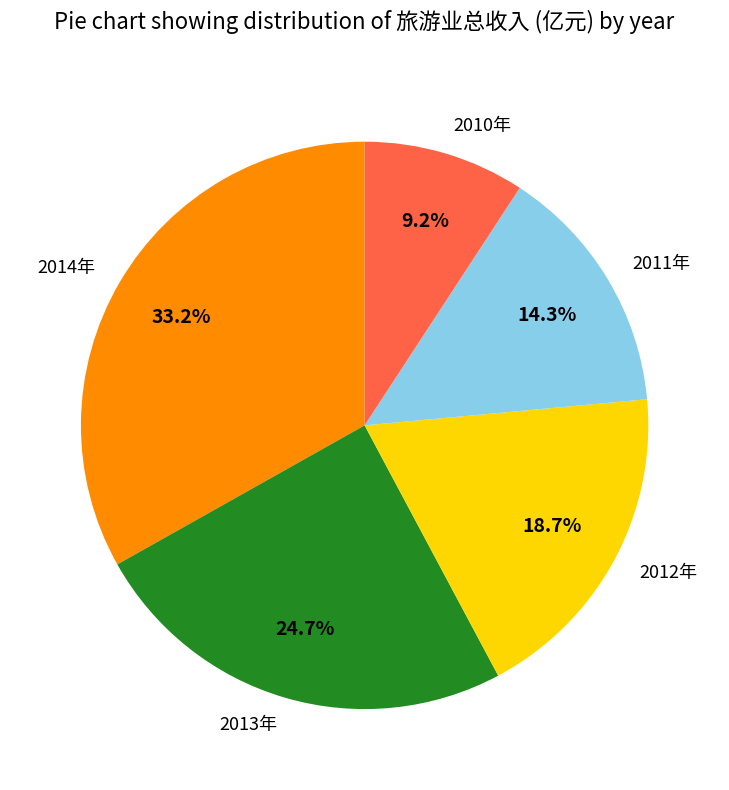

To the nearest percent, what portion does 2014年 represent?

33%